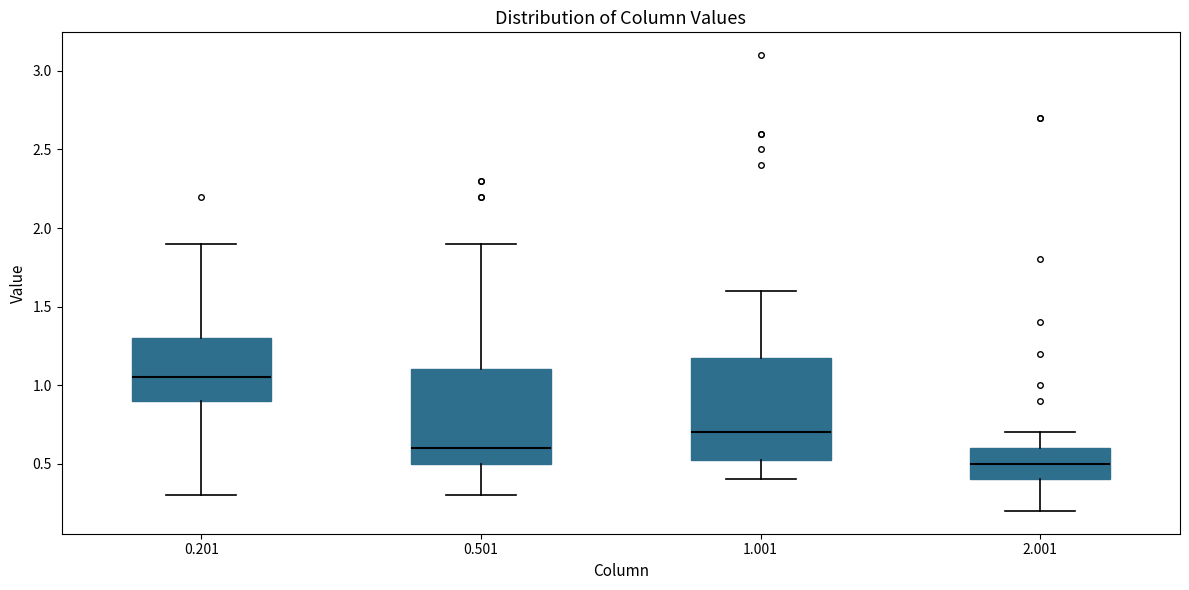

Reading left to right, read every box against the y-axis: the position of its median line, the range the box covers, and the ends of its whiskers. The values are not printed on the chart, so give them approximately, as read against the axis.

0.201: median 1.05, box 0.90 to 1.30, whiskers 0.30 to 1.90
0.501: median 0.60, box 0.50 to 1.10, whiskers 0.30 to 1.90
1.001: median 0.70, box 0.55 to 1.20, whiskers 0.40 to 1.60
2.001: median 0.50, box 0.40 to 0.60, whiskers 0.20 to 0.70